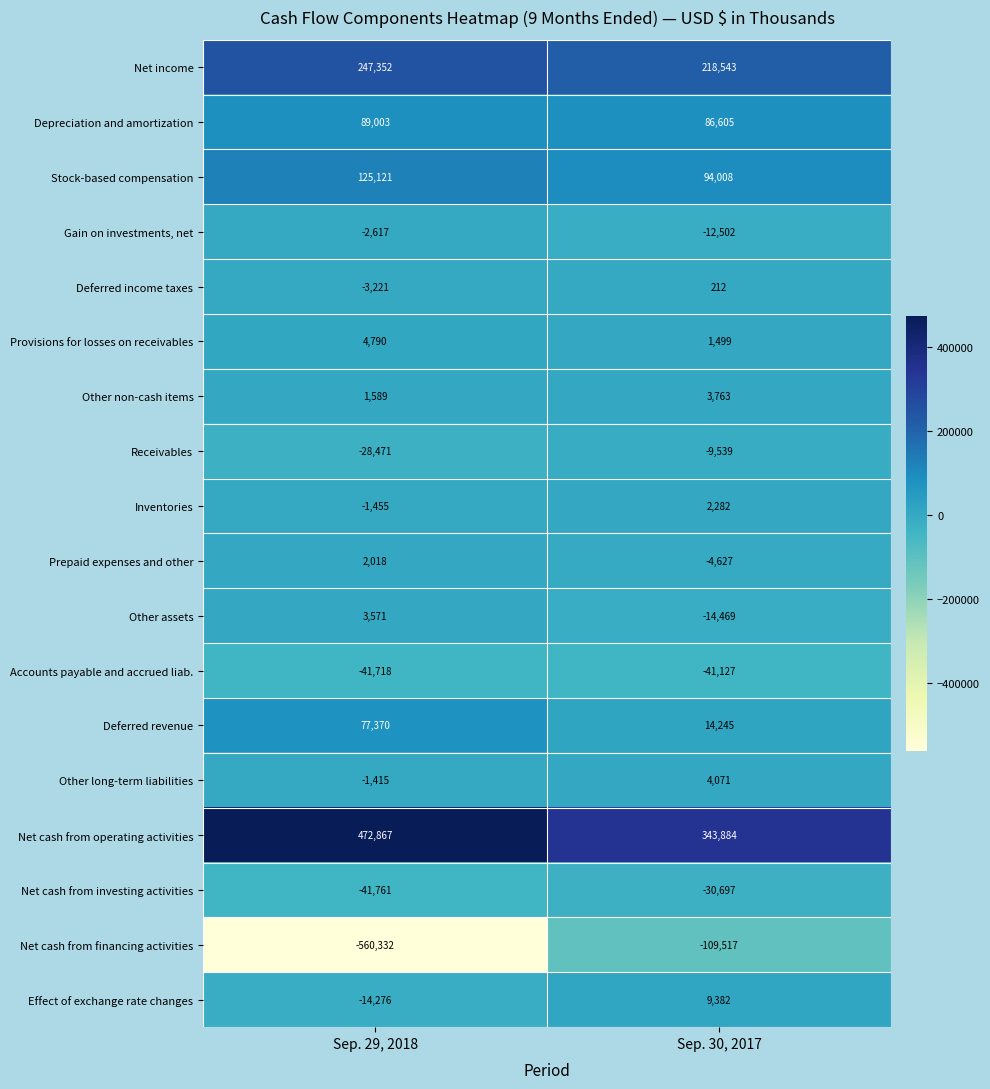

What is the difference between the highest and lowest values at Sep. 29, 2018?

1033199